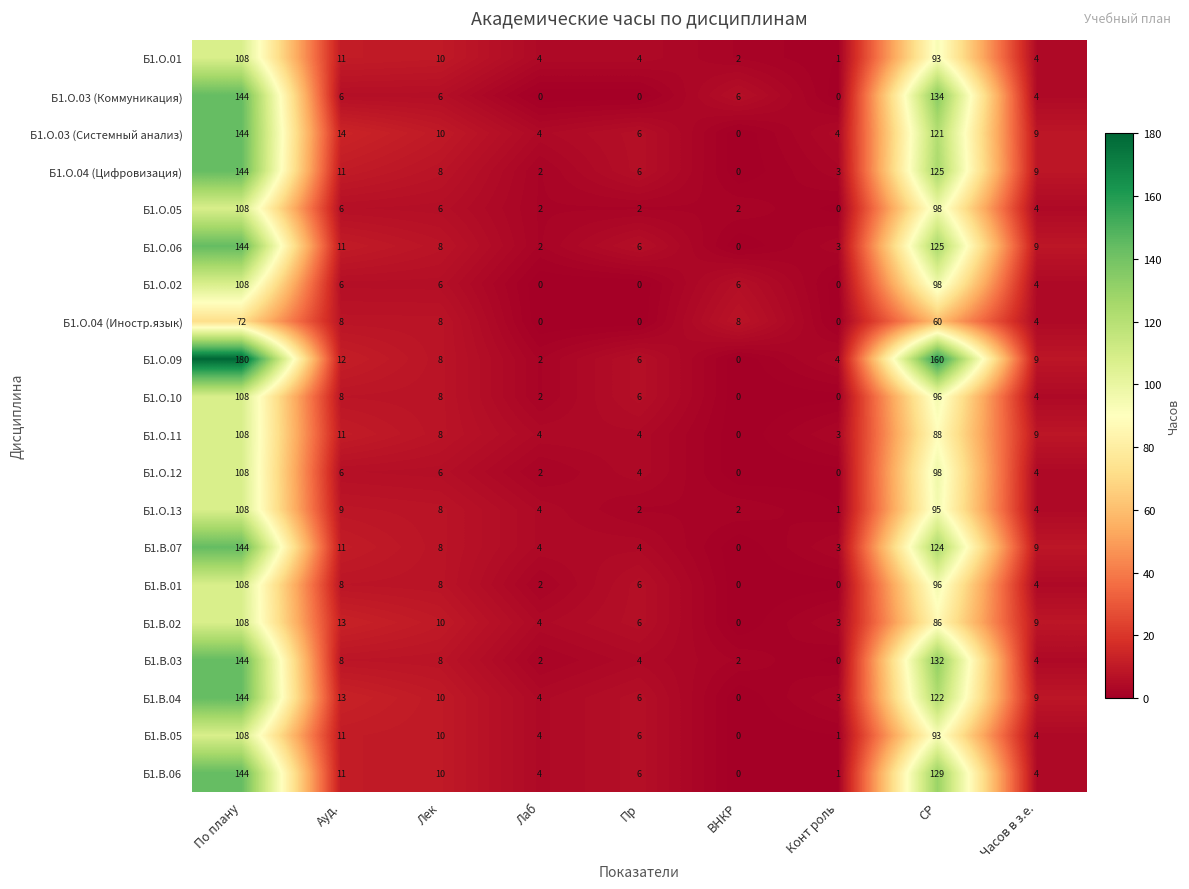

How many categories are shown in the chart?

9